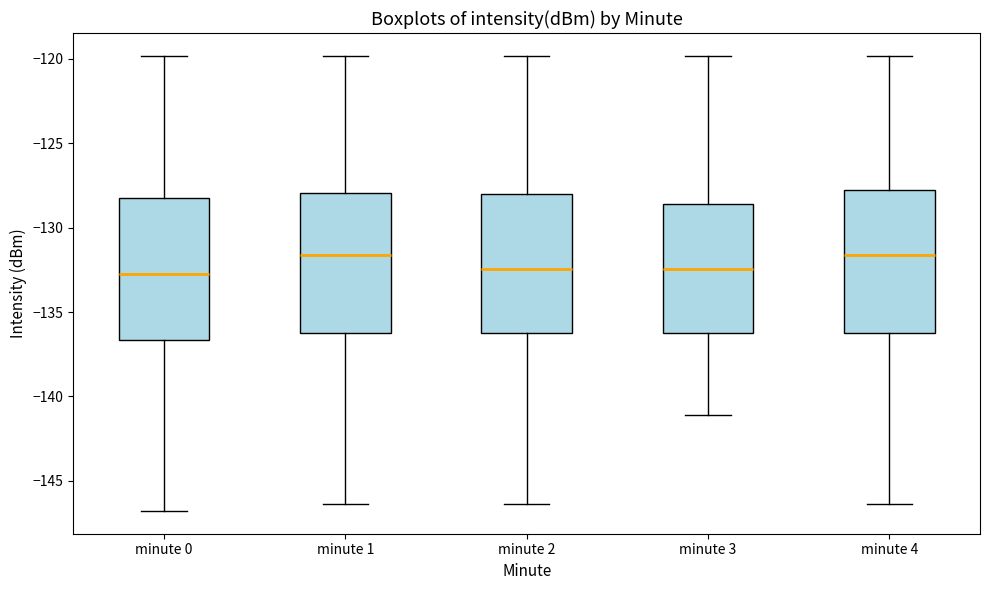

Reading left to right, read every box against the y-axis: the position of its median line, the range the box covers, and the ends of its whiskers. The values are not printed on the chart, so give them approximately, as read against the axis.

minute 0: median -132.5, box -136.5 to -128.5, whiskers -147.0 to -120.0
minute 1: median -131.5, box -136.5 to -128.0, whiskers -146.5 to -120.0
minute 2: median -132.5, box -136.5 to -128.0, whiskers -146.5 to -120.0
minute 3: median -132.5, box -136.5 to -128.5, whiskers -141.0 to -120.0
minute 4: median -131.5, box -136.5 to -128.0, whiskers -146.5 to -120.0